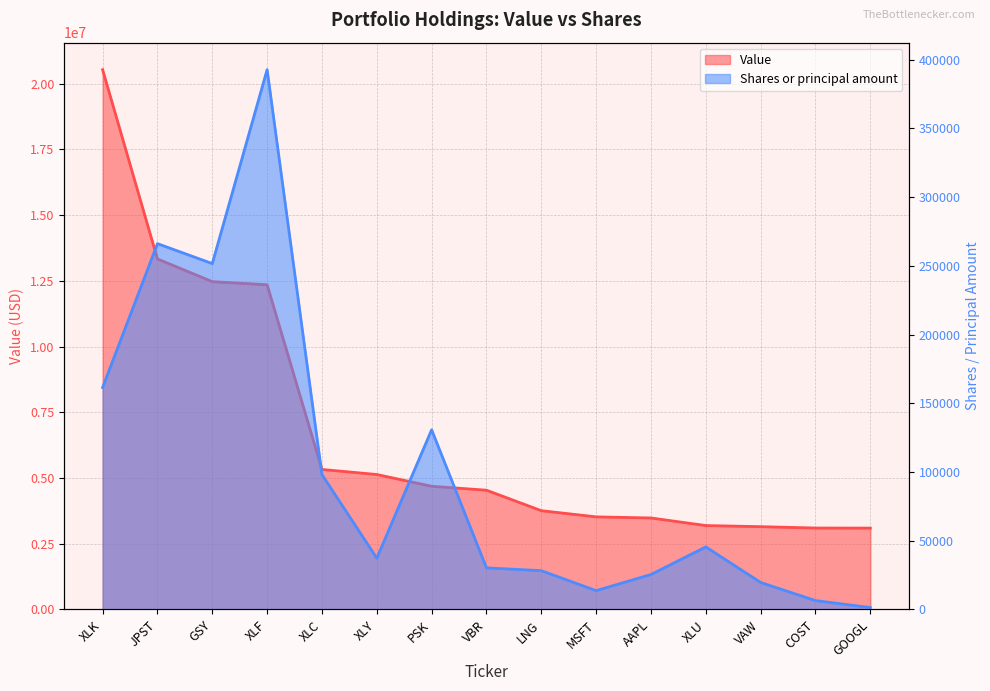

Reading right to left, list all the values displayed in this chart.

Value: GOOGL=3095000	COST=3098000	VAW=3149000	XLU=3192000	AAPL=3480000	MSFT=3522000	LNG=3757000	VBR=4536000	PSK=4686000	XLY=5133000	XLC=5325000	XLF=12349000	GSY=12467000	JPST=13330000	XLK=20529000
Shares or principal amount: GOOGL=1420	COST=6464	VAW=19654	XLU=45511	AAPL=25453	MSFT=13712	LNG=28242	VBR=30274	PSK=130718	XLY=37338	XLC=98119	XLF=392659	GSY=251610	JPST=266119	XLK=161494